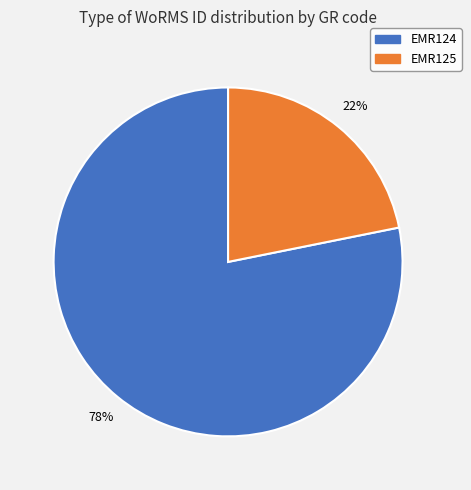

What percentage is the EMR124 slice, to the nearest percent?

78%